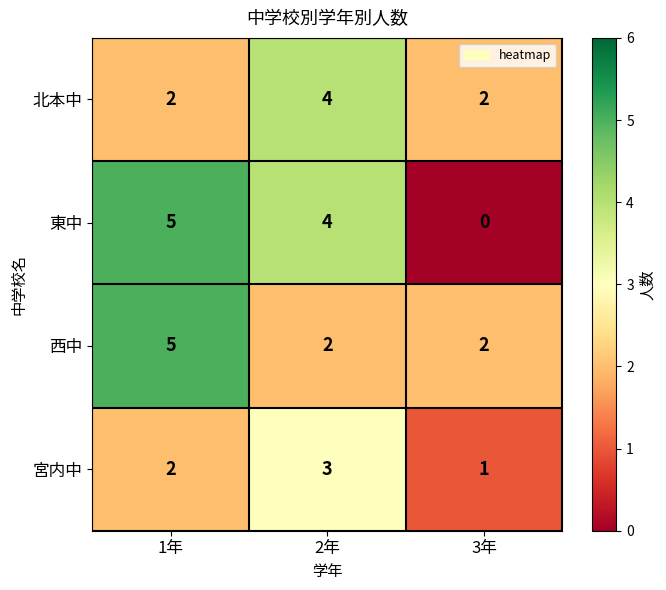

True or false: 東中 has a value of 2 at 3年.

False